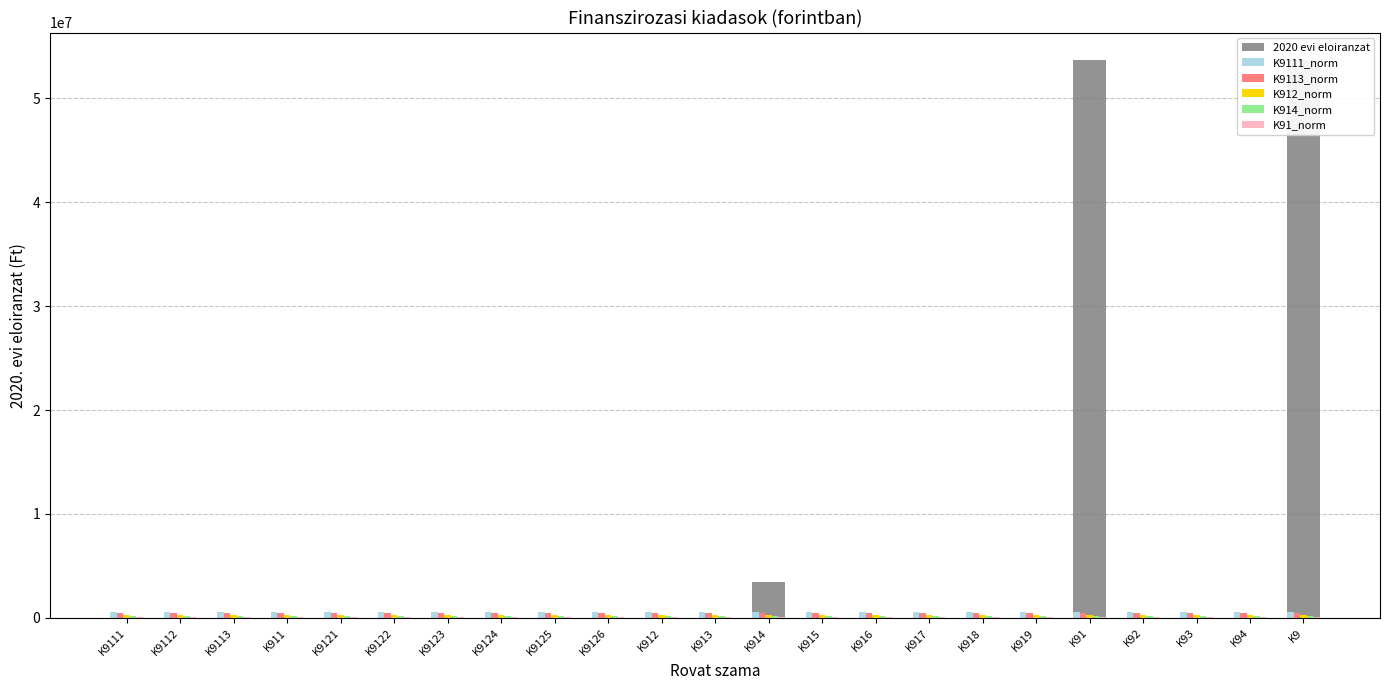

Between K912 and K9121, which is larger?

K912